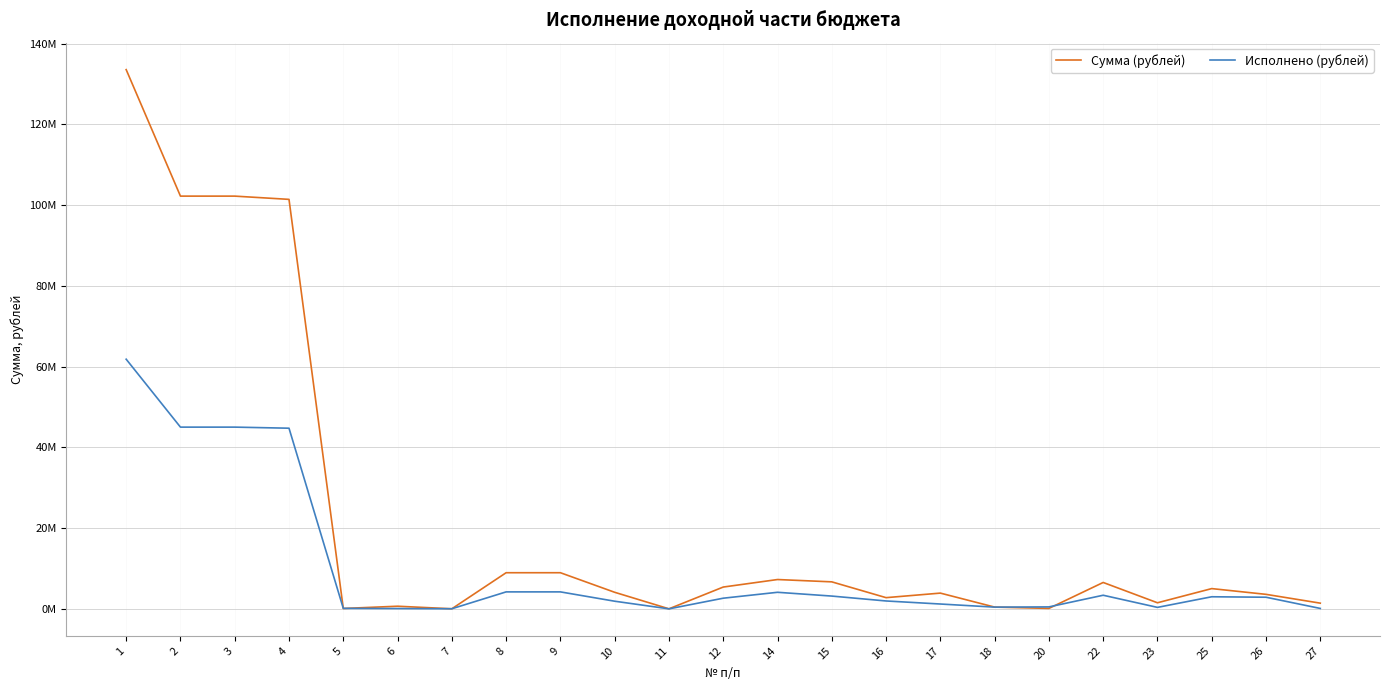

What are all the series names shown in the legend?

Сумма (рублей), Исполнено (рублей)